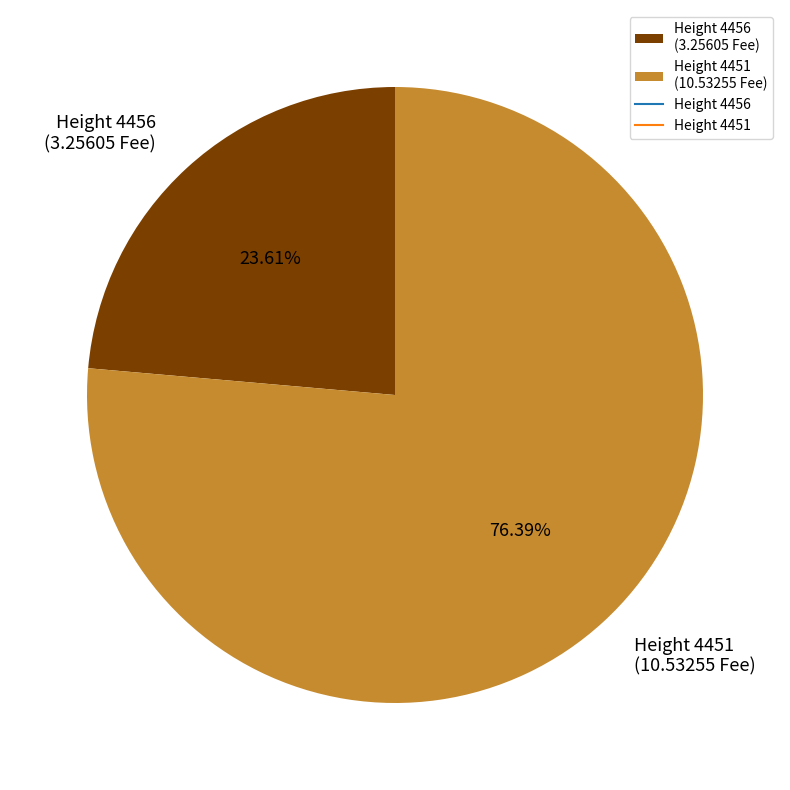

Between Height 4451 (10.53255 Fee) and Height 4456 (3.25605 Fee), which is larger?

Height 4451 (10.53255 Fee)